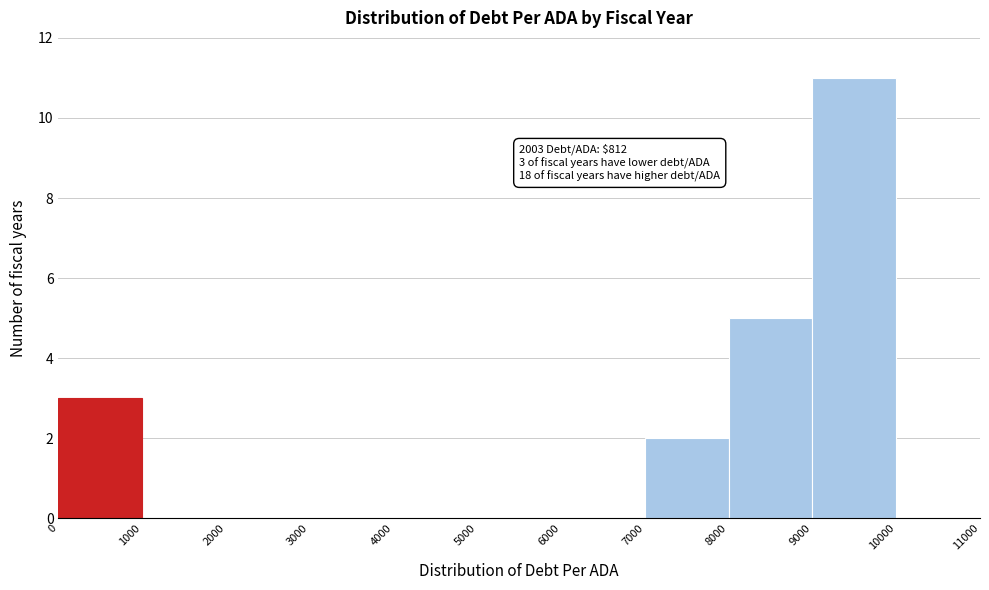

Which range on the x-axis has the tallest bar?

9000 to 10000